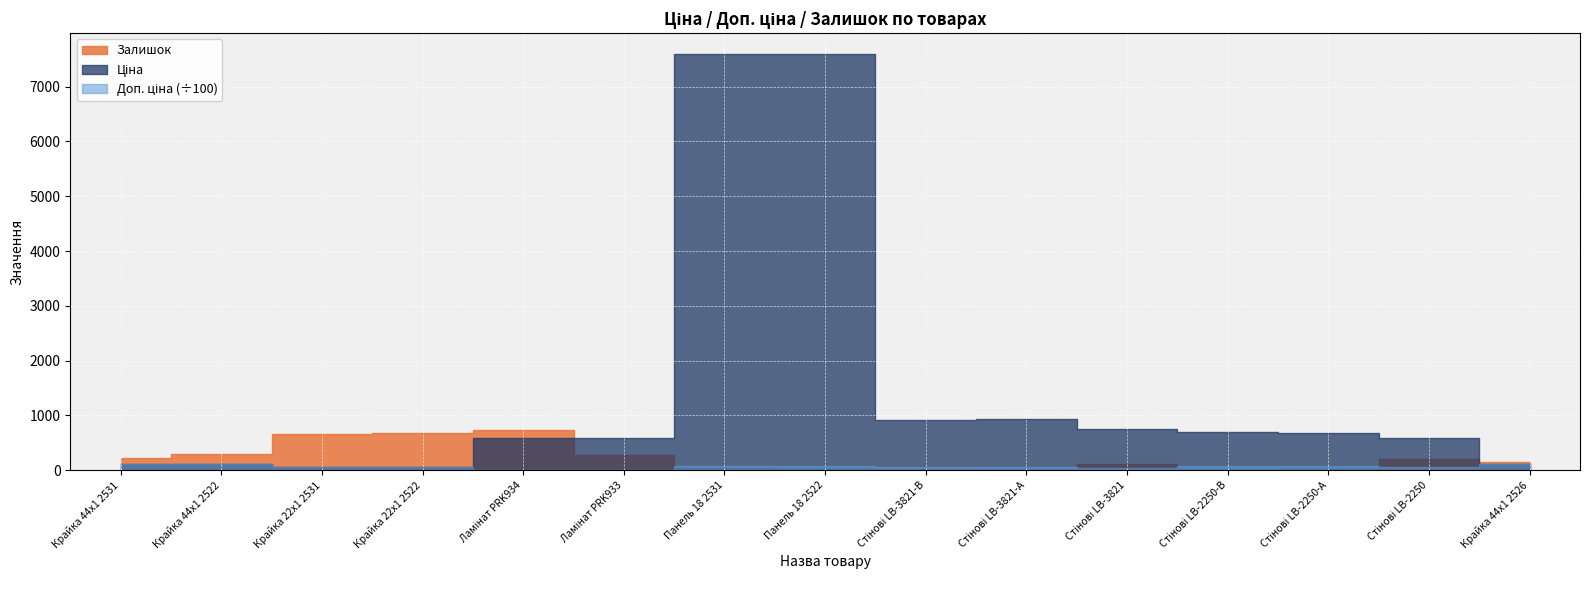

At which label does Доп. ціна reach its minimum?

Ламінат PRK934